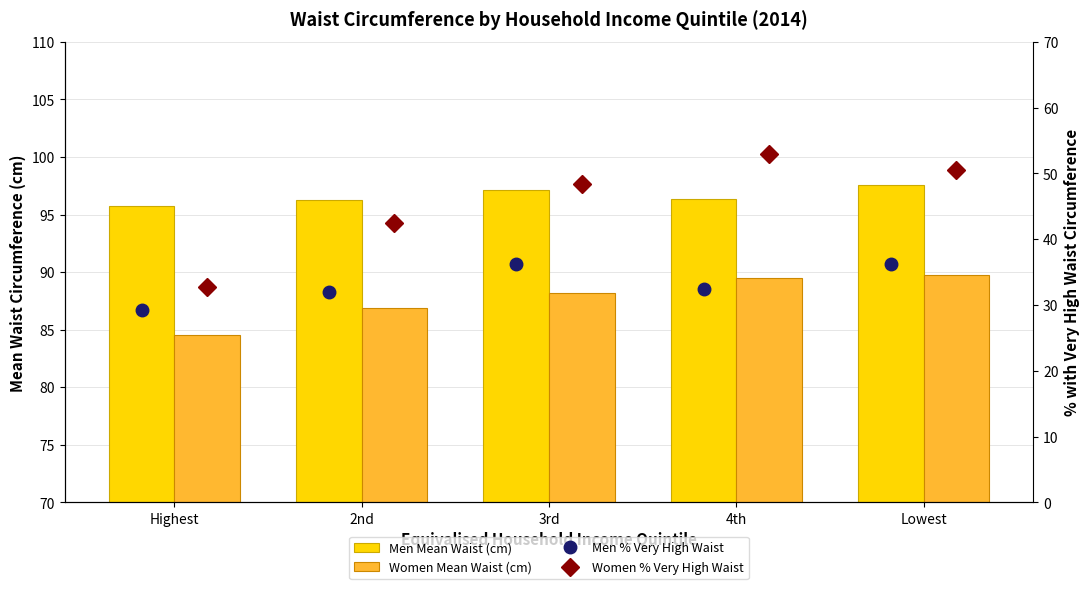

List the labels in order of Women % Very High Waist value, largest first.

4th, Lowest, 3rd, 2nd, Highest